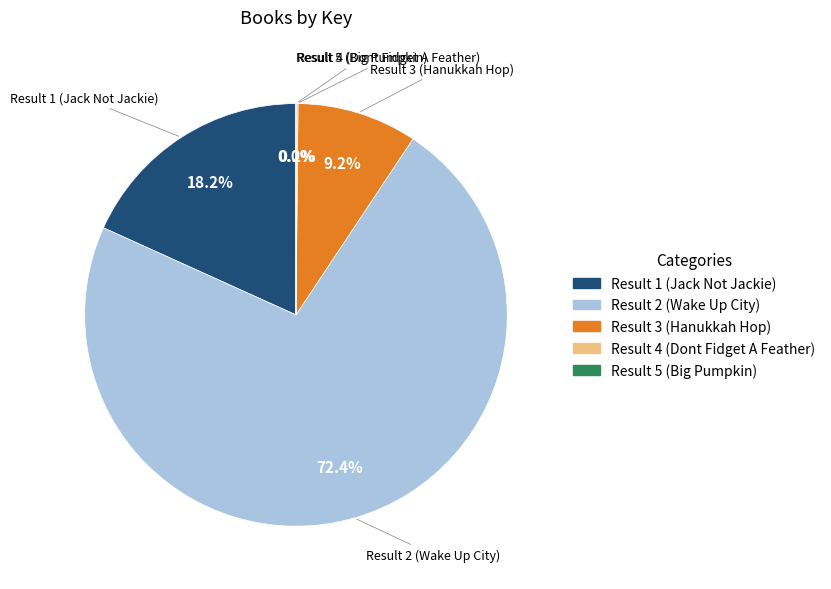

What percentage do Result 1 (Jack Not Jackie) and Result 3 (Hanukkah Hop) together represent?

27.4%